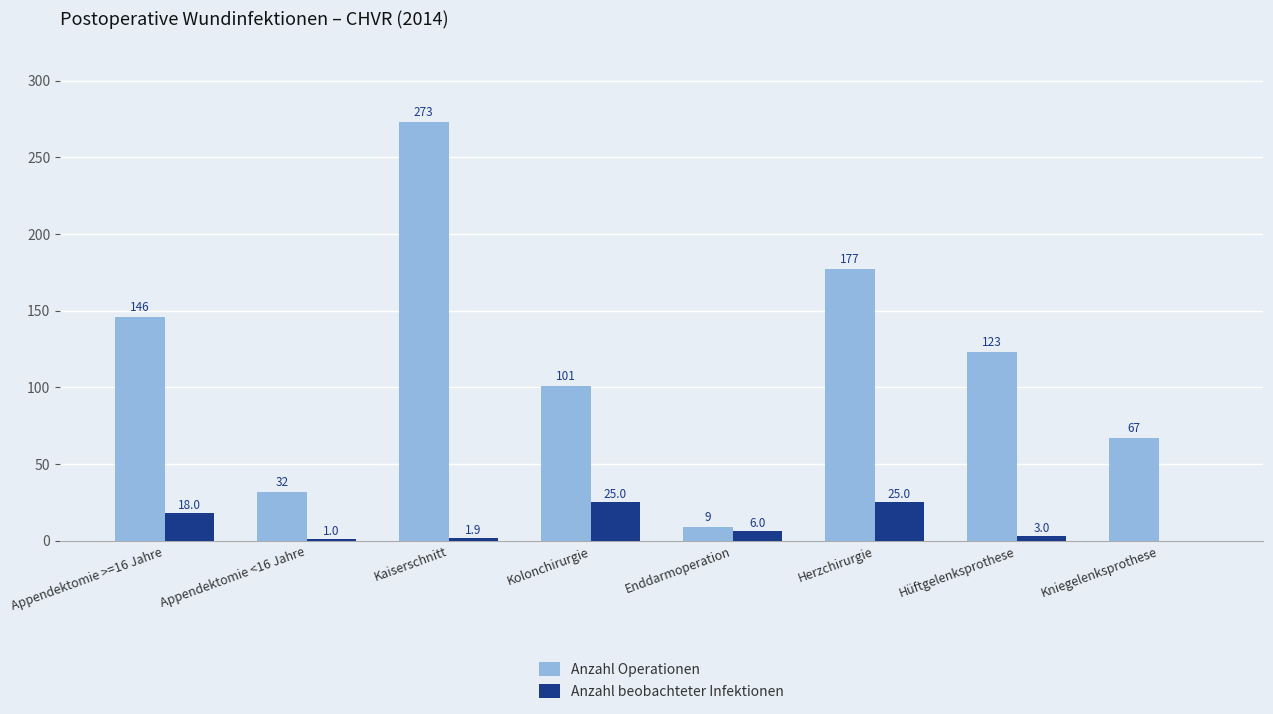

Reading left to right, extract all data points from this chart.

Anzahl Operationen: Appendektomie >=16 Jahre=146.0	Appendektomie <16 Jahre=32.0	Kaiserschnitt=273.0	Kolonchirurgie=101.0	Enddarmoperation=9.0	Herzchirurgie=177.0	Hüftgelenksprothese=123.0	Kniegelenksprothese=67.0
Anzahl beobachteter Infektionen: Appendektomie >=16 Jahre=18.0	Appendektomie <16 Jahre=1.0	Kaiserschnitt=1.9	Kolonchirurgie=25.0	Enddarmoperation=6.0	Herzchirurgie=25.0	Hüftgelenksprothese=3.0	Kniegelenksprothese=0.0